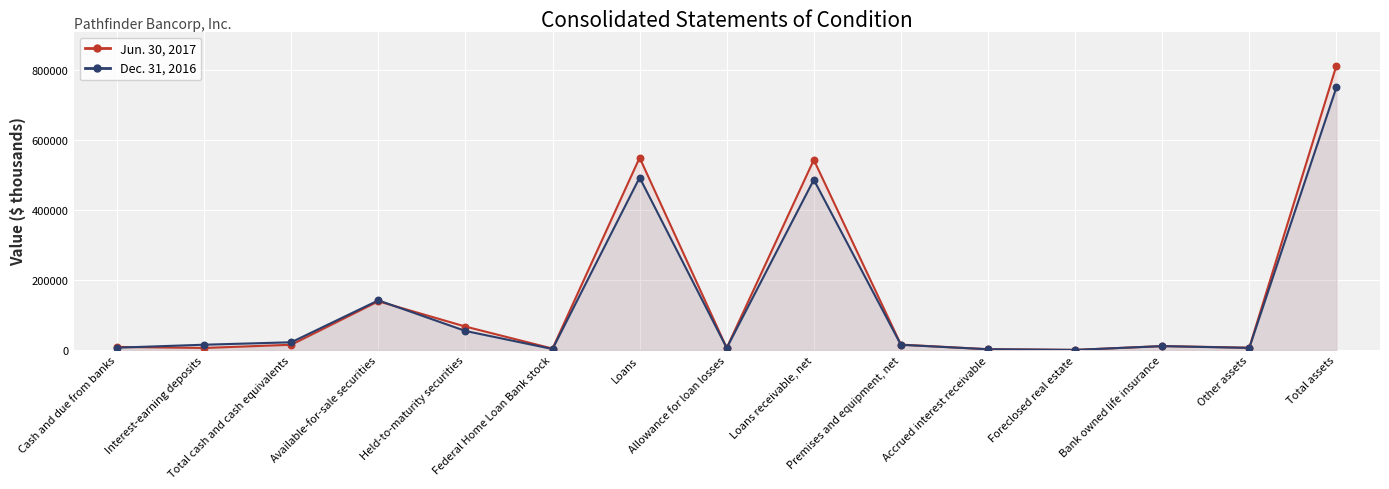

At which category is the sum across all series the highest?

Total assets